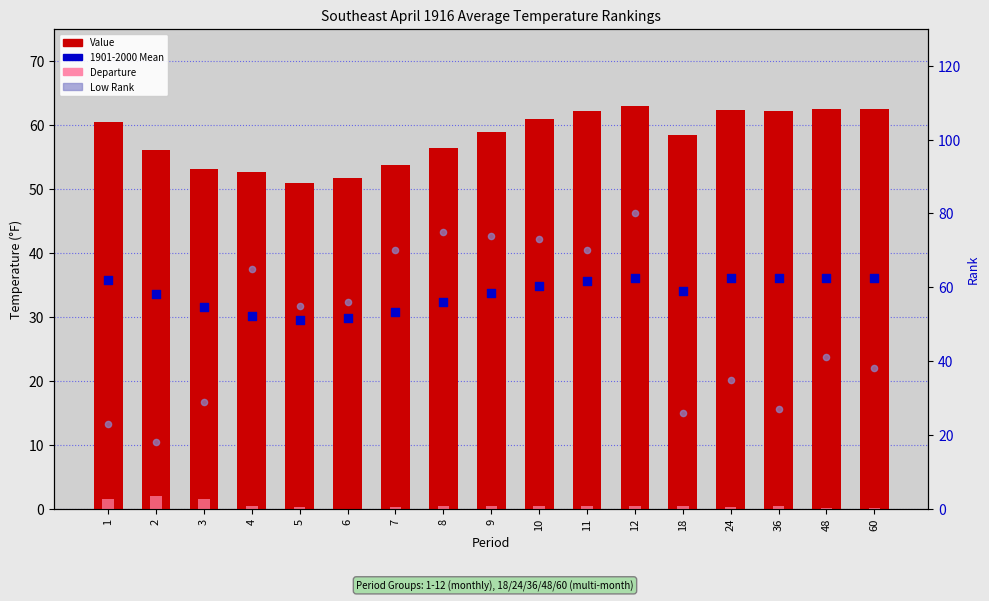

Which series contains the lowest Y value?

Departure